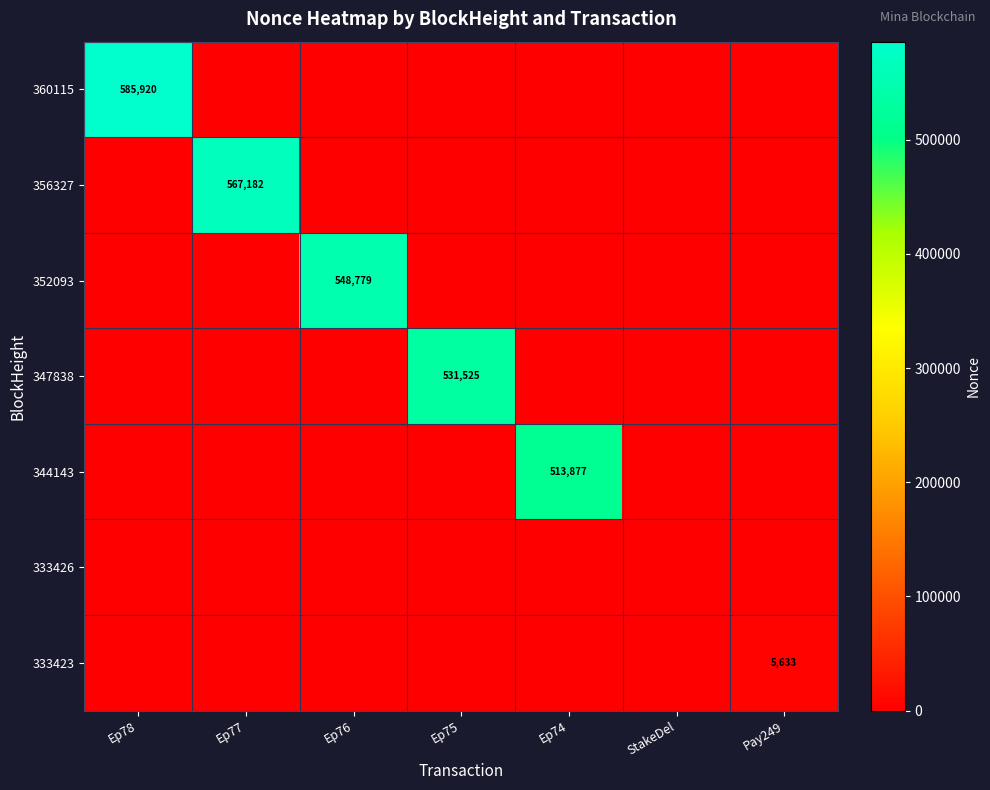

The value of 344143 at Ep76 is 278113. True or false?

False